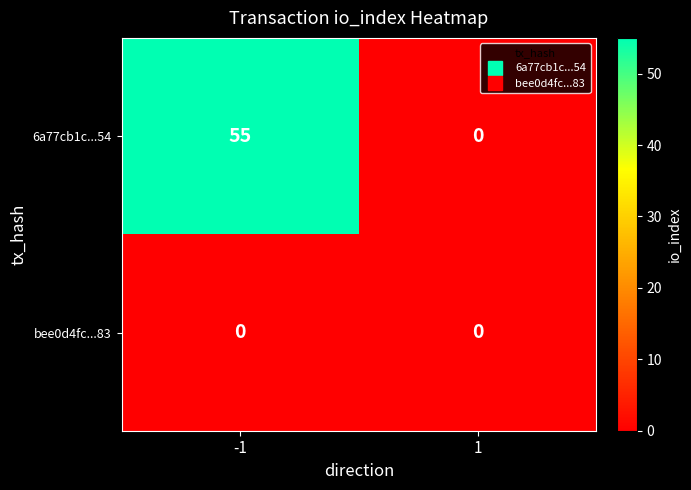

Which label corresponds to the largest value in the chart?

-1